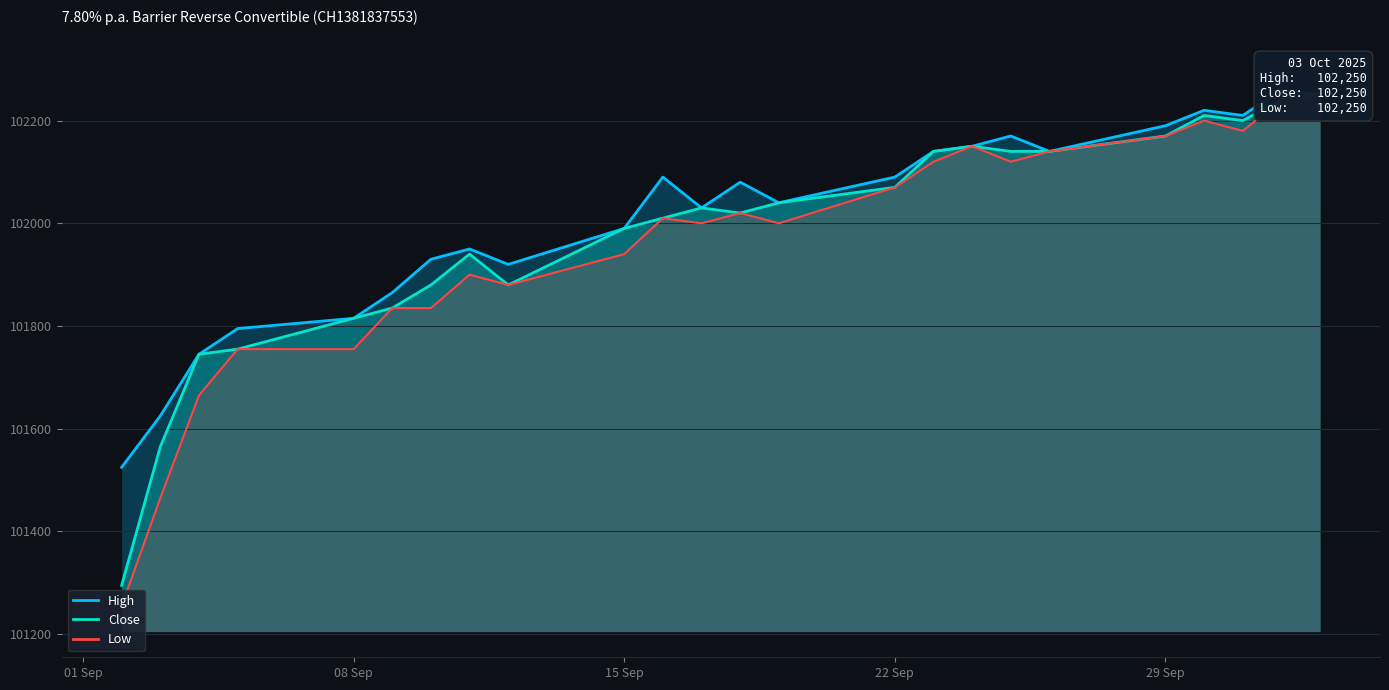

True or false: Low and Close intersect in this chart.

False